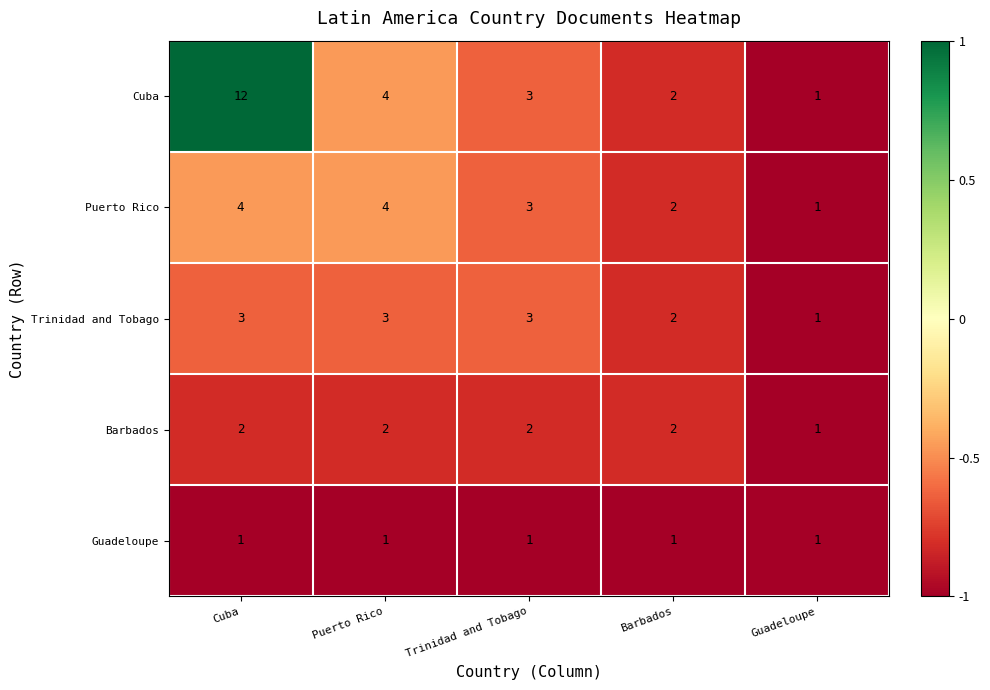

Rank the series by their maximum value, from lowest to highest.

Guadeloupe, Barbados, Trinidad and Tobago, Puerto Rico, Cuba